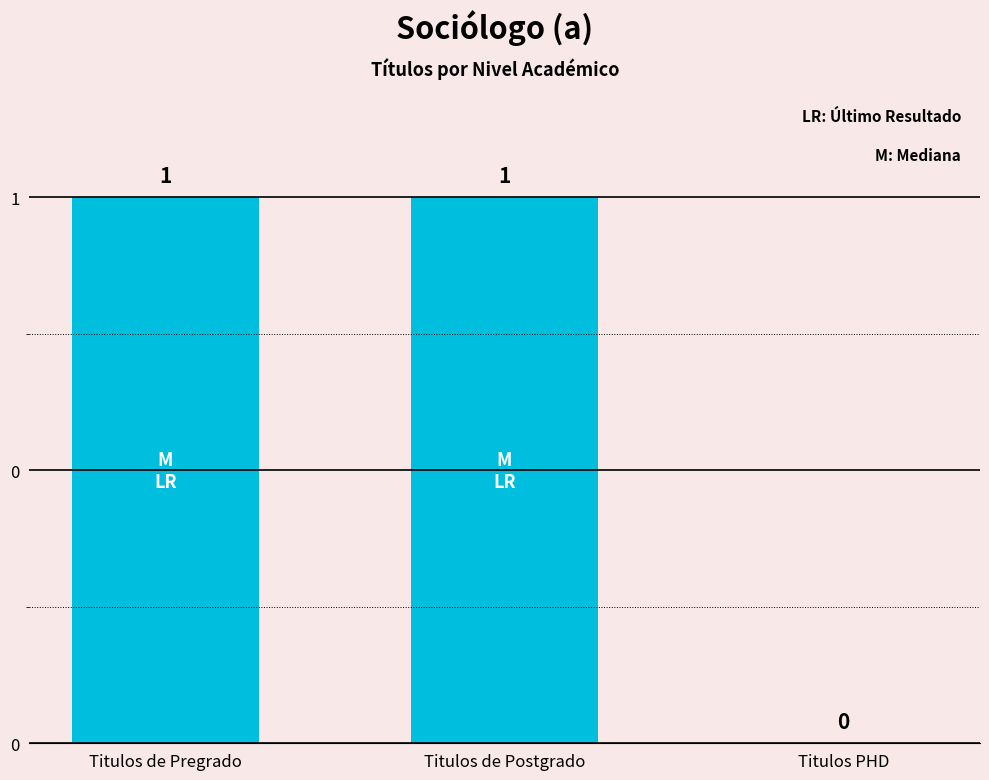

Reading right to left, transcribe all the data shown in this chart.

0	1	1